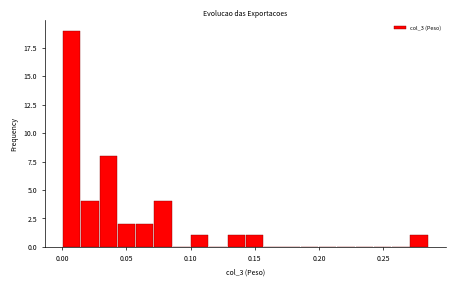

Read against the x-axis, roughly where is the centre of the tallest bar?

0.005